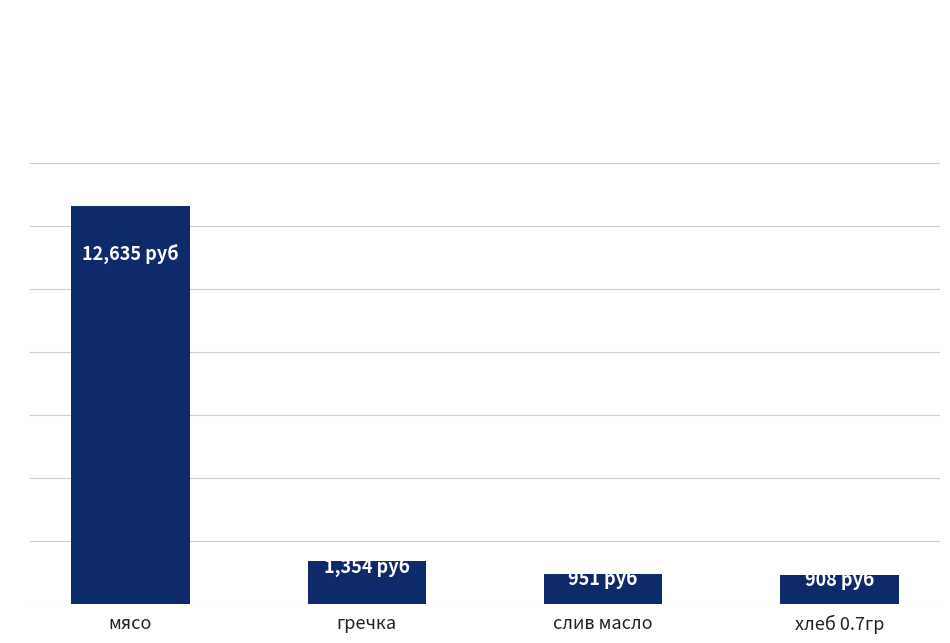

What is the label of the 1st bar from the left?

мясо